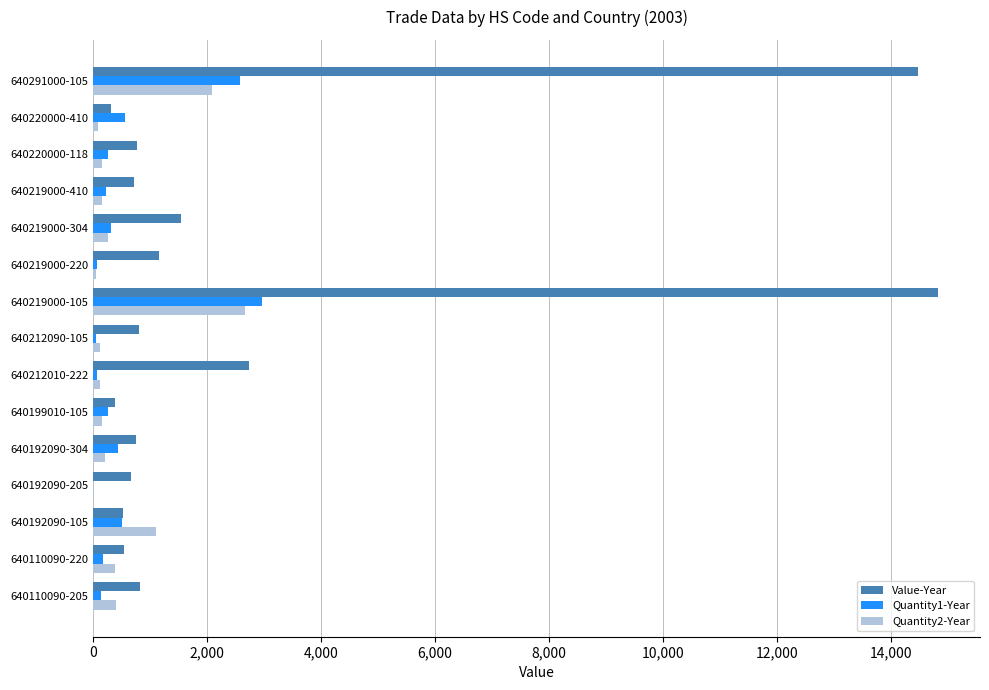

Which series has the largest total across all categories?

Value-Year